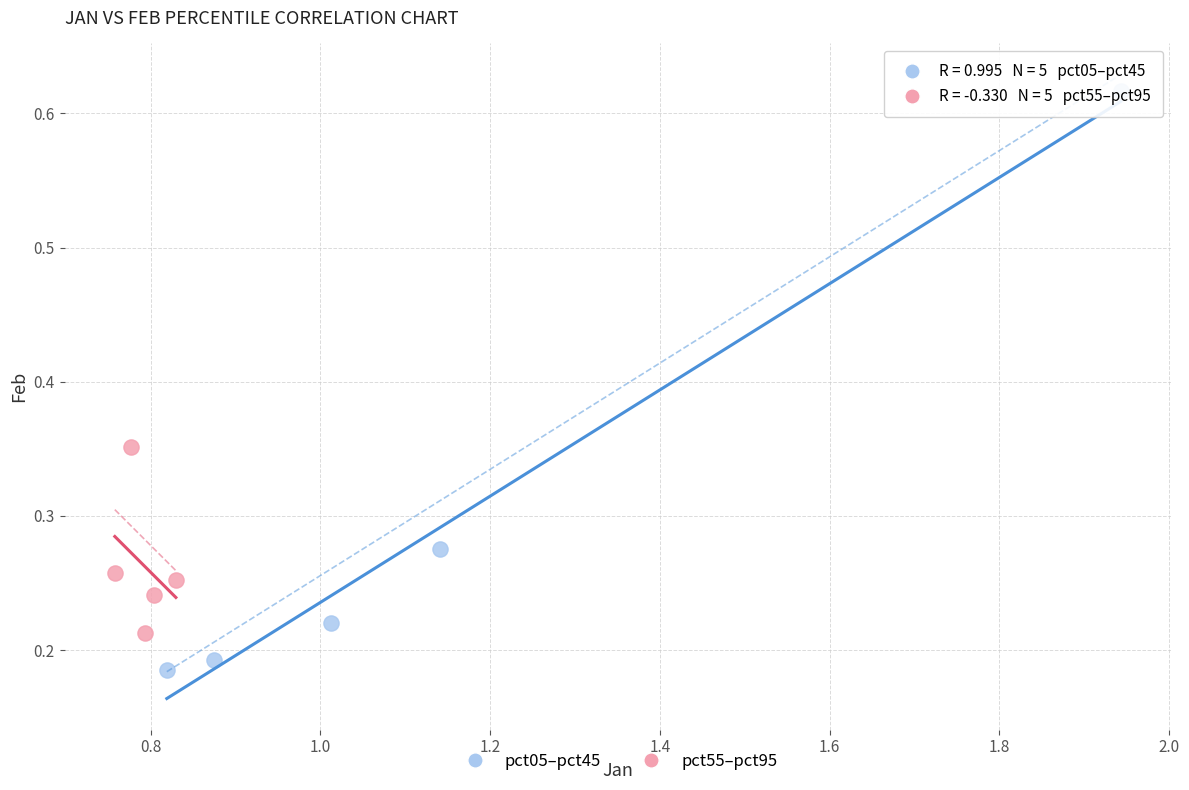

What are all the series names shown in the legend?

pct05–pct45, pct55–pct95